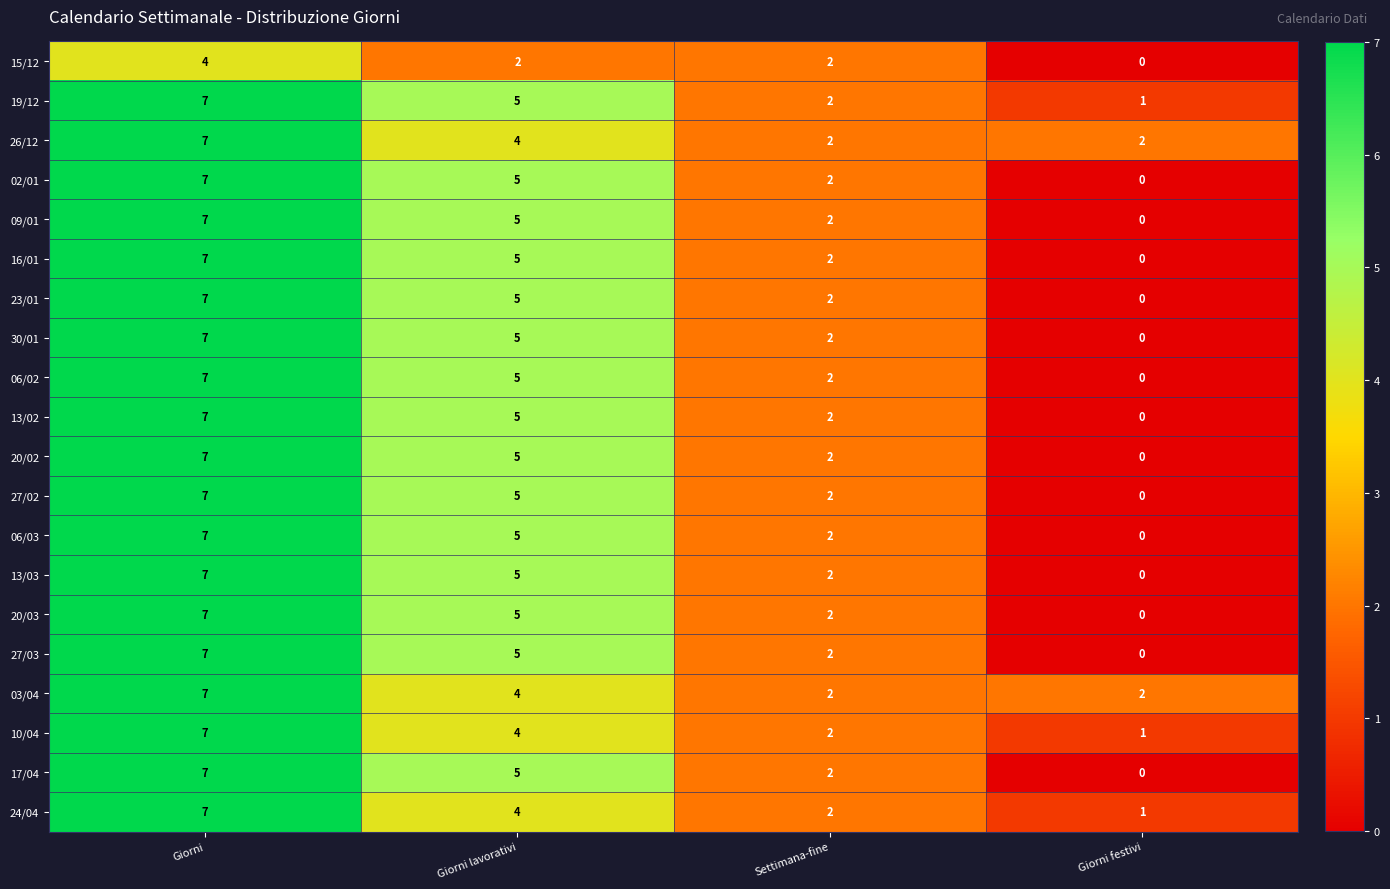

At which label is 02/01 closest to 3?

Settimana-fine